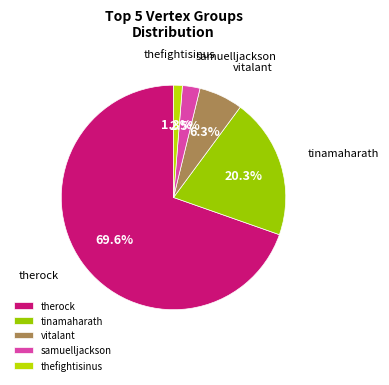

Is there a majority slice in this chart?

Yes